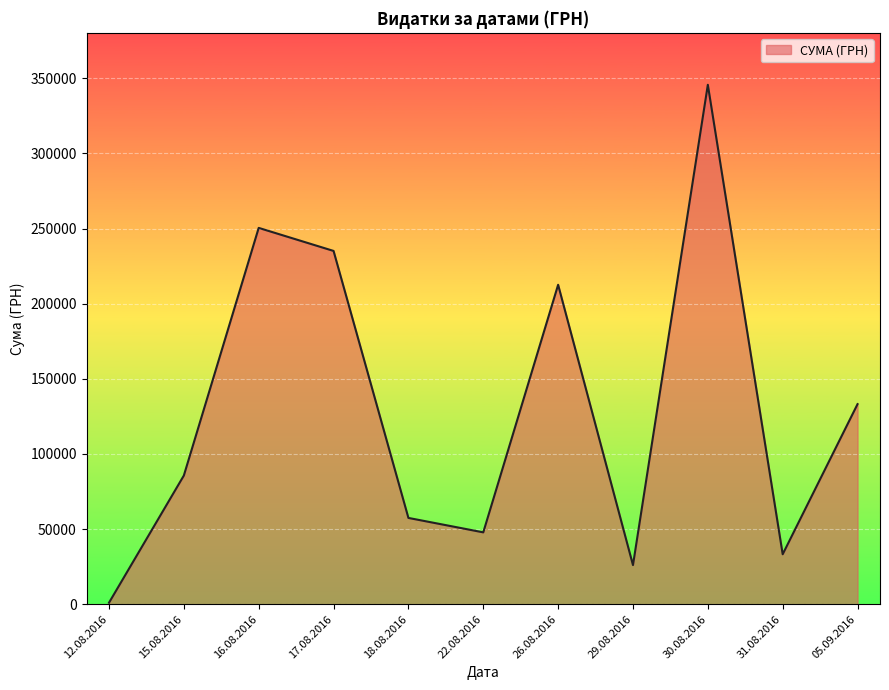

List the labels in order of value, smallest first.

12.08.2016, 29.08.2016, 31.08.2016, 22.08.2016, 18.08.2016, 15.08.2016, 05.09.2016, 26.08.2016, 17.08.2016, 16.08.2016, 30.08.2016